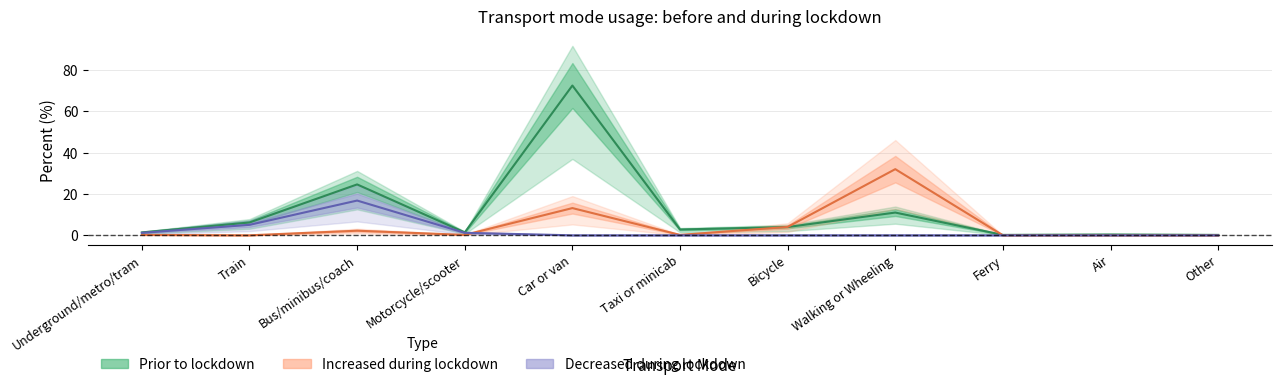

What is the difference between the maximum and minimum values in the Decreased during lockdown series?

16.8